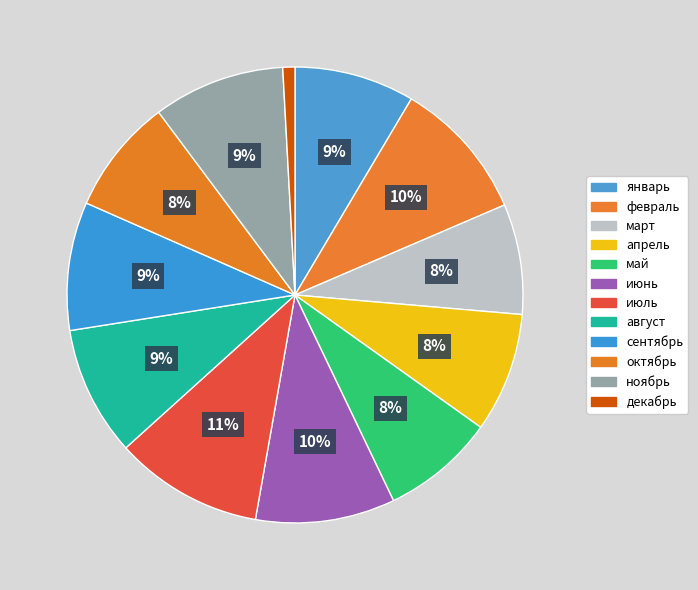

Does октябрь represent more than half of the total?

No